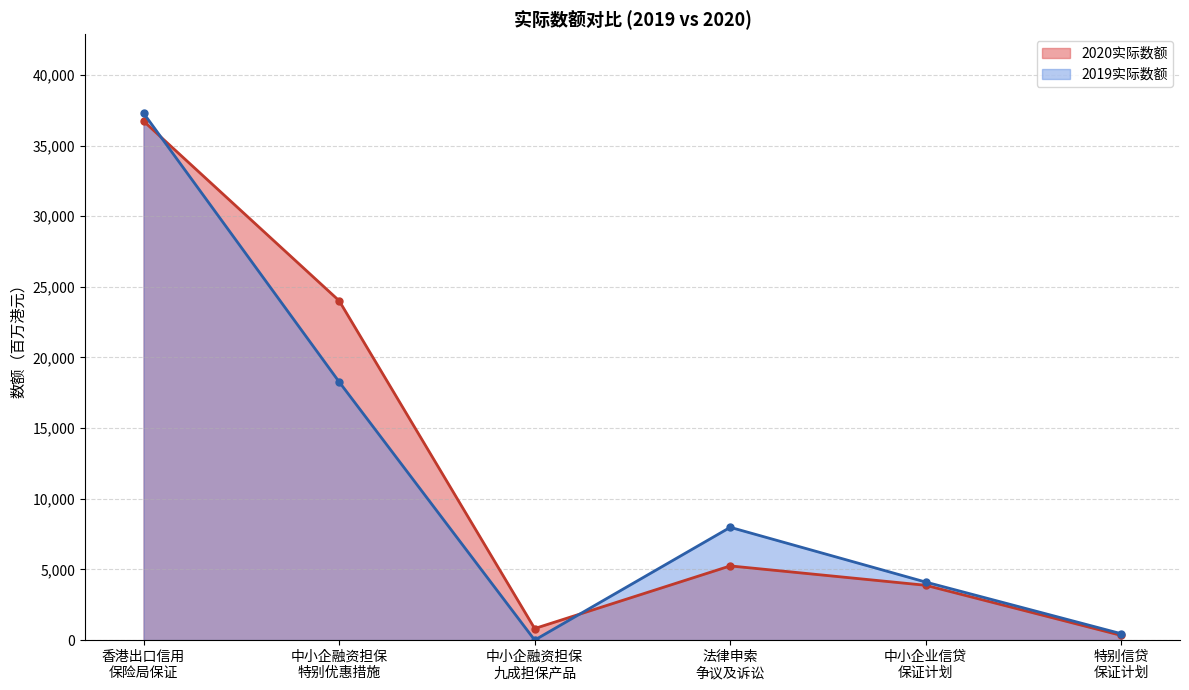

What is the highest value of the 2019实际数额 series?

37289